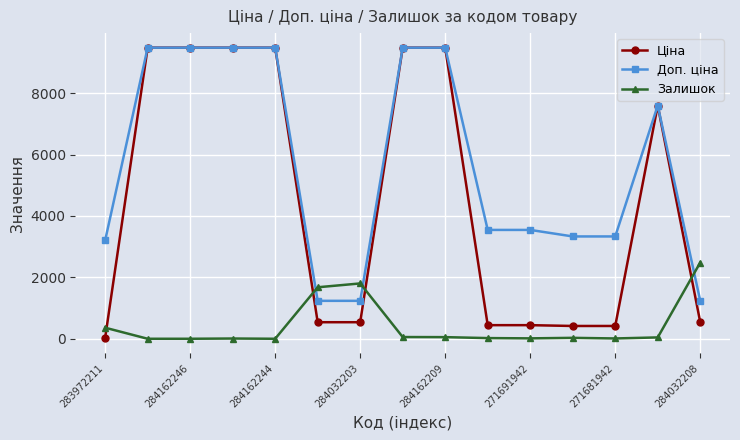

True or false: Ціна has more than 0 interior local peaks.

True